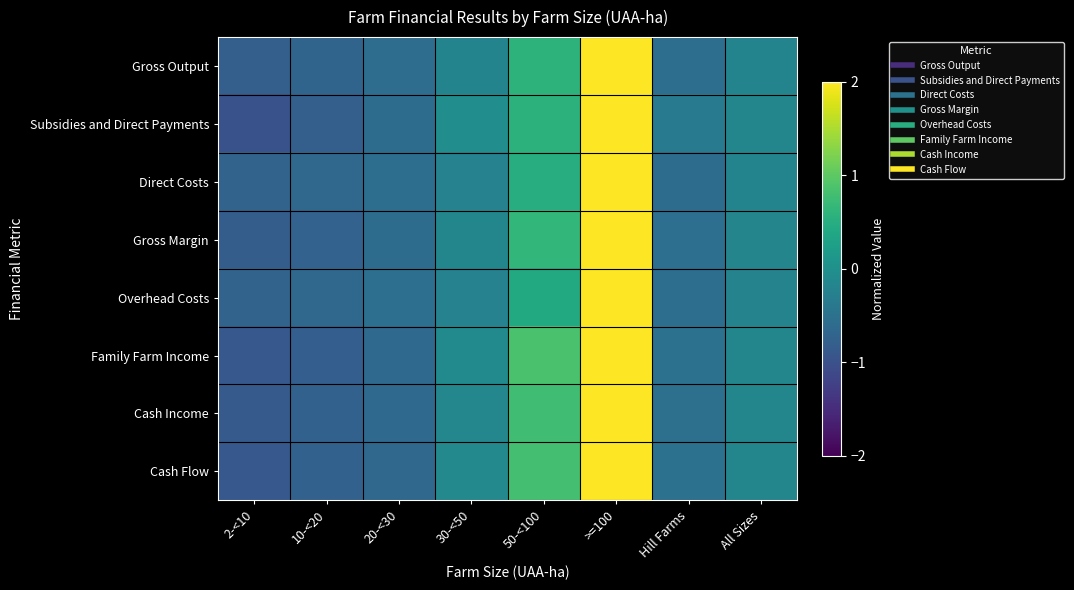

What is the total value across all series at 30-<50?

-1.2